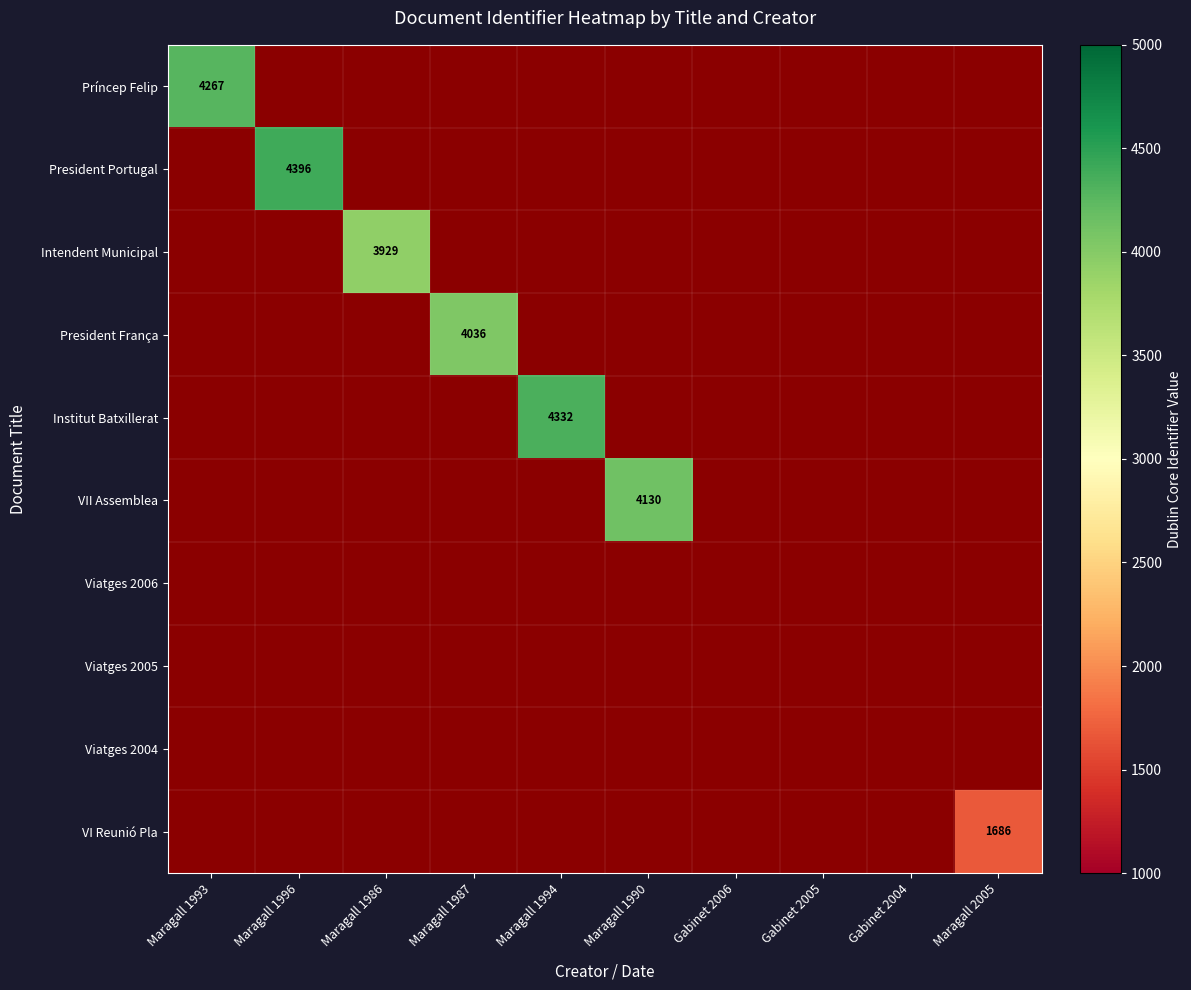

At which category does the chart reach its peak across all series?

Maragall 1996